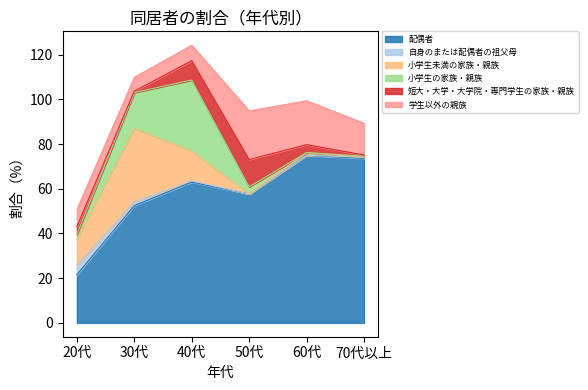

At 40代, list the series in order from smallest to largest.

自身のまたは配偶者の祖父母, 学生以外の親族, 短大・大学・大学院・専門学生の家族・親族, 小学生未満の家族・親族, 小学生の家族・親族, 配偶者